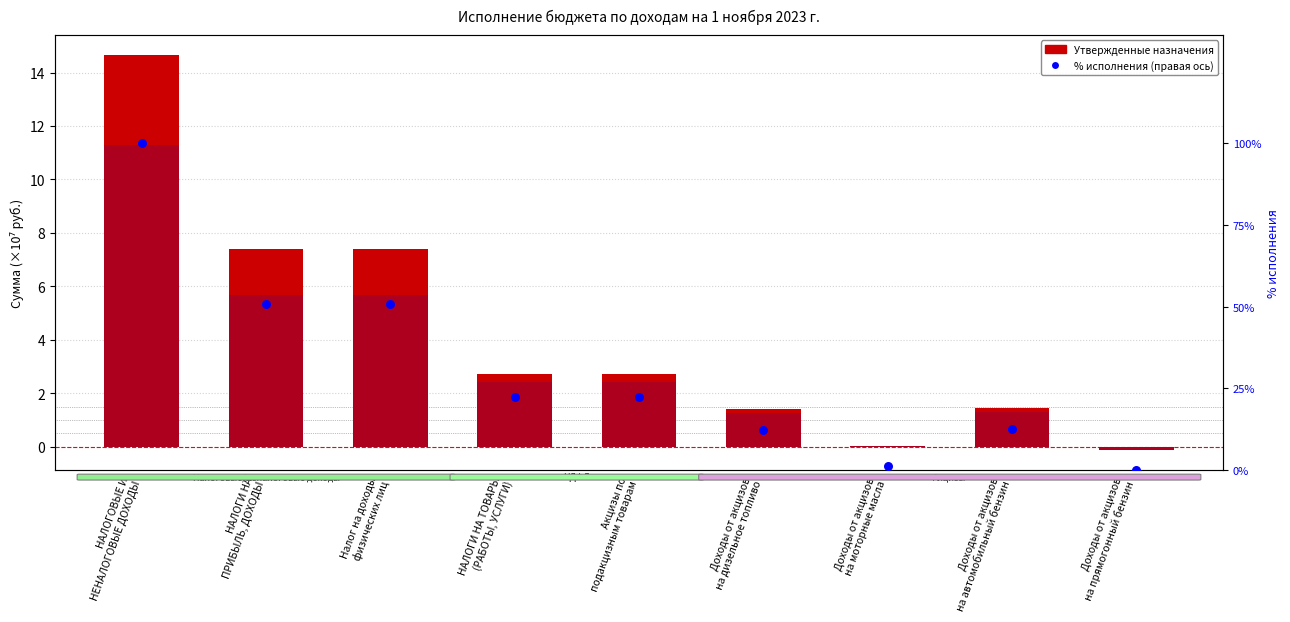

What is the total value across all series at Доходы от акцизов
на автомобильный бензин?

15.5